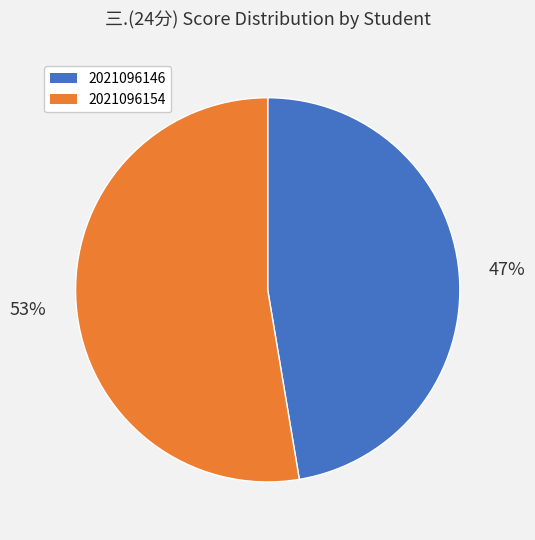

True or false: 2021096154 accounts for 53% of the total.

True